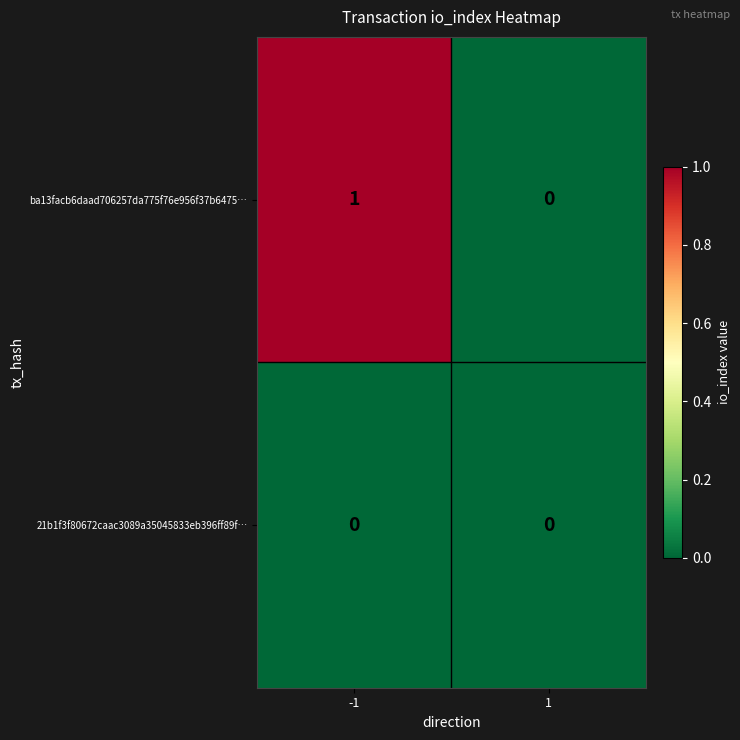

Rank the series by their maximum value, from highest to lowest.

ba13facb6daad706257da775f76e956f37b6475…, 21b1f3f80672caac3089a35045833eb396ff89f…